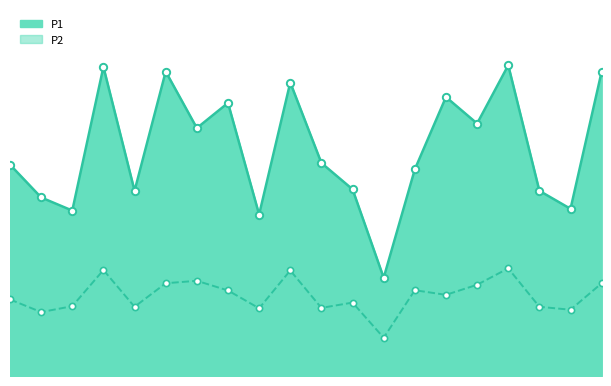

Is the value of P1 at 07:30 greater than the value of P2 at 03:00?

Yes